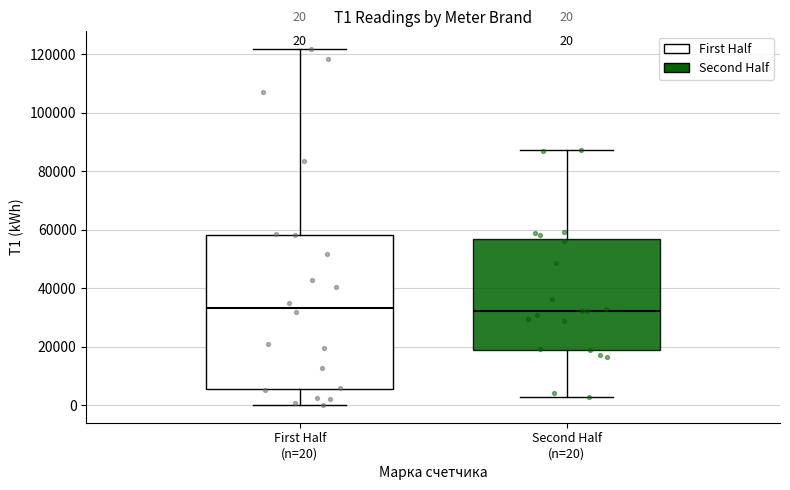

Which box is the tallest, from its lower edge to its upper edge?

First Half (n=20)